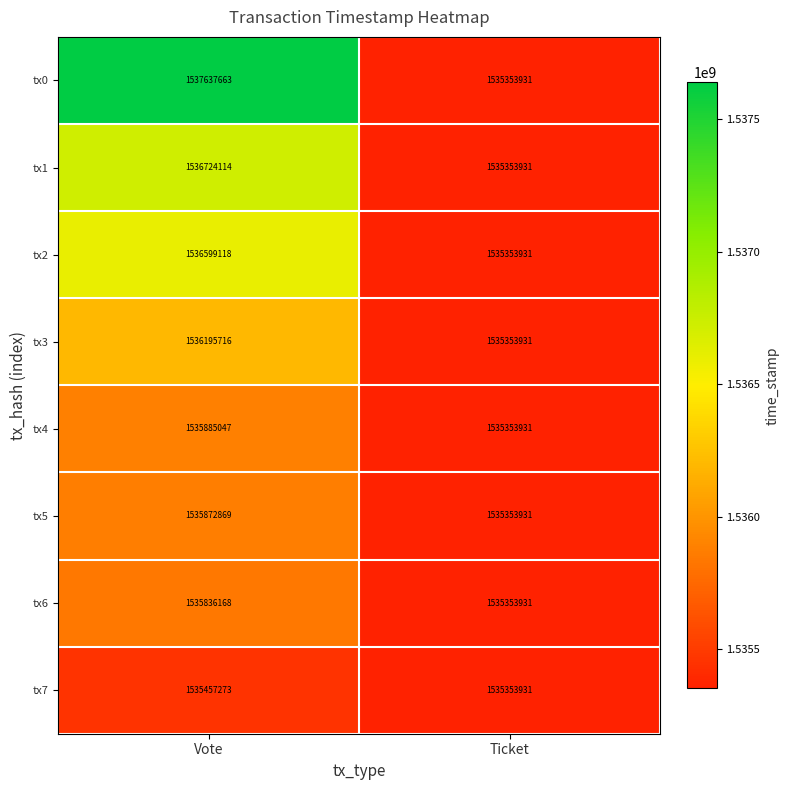

Is it true that tx0 equals 832345568 at Ticket?

False